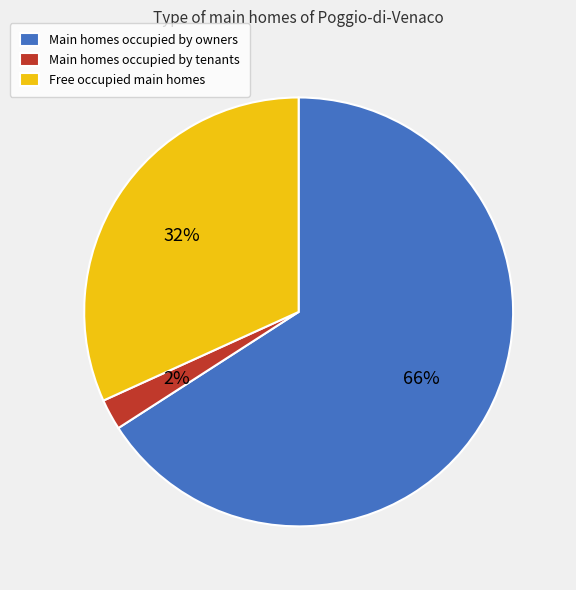

True or false: Free occupied main homes accounts for 42% of the total.

False